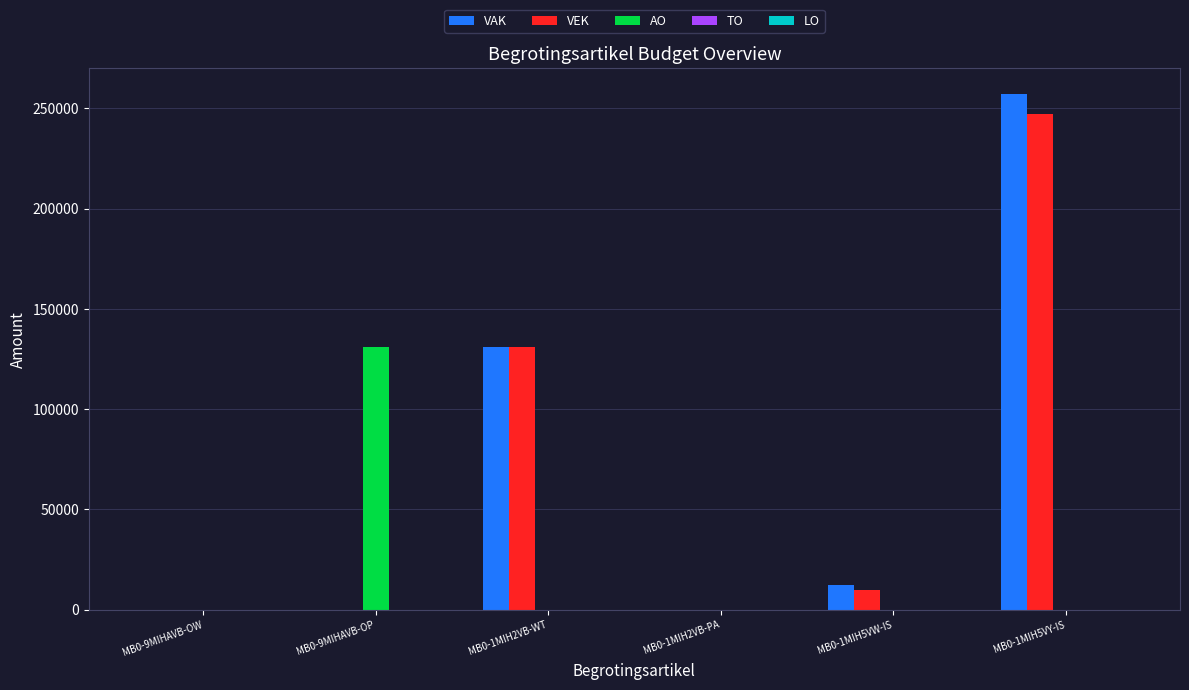

The value of AO at MB0-1MIH5VY-IS is 0. True or false?

True